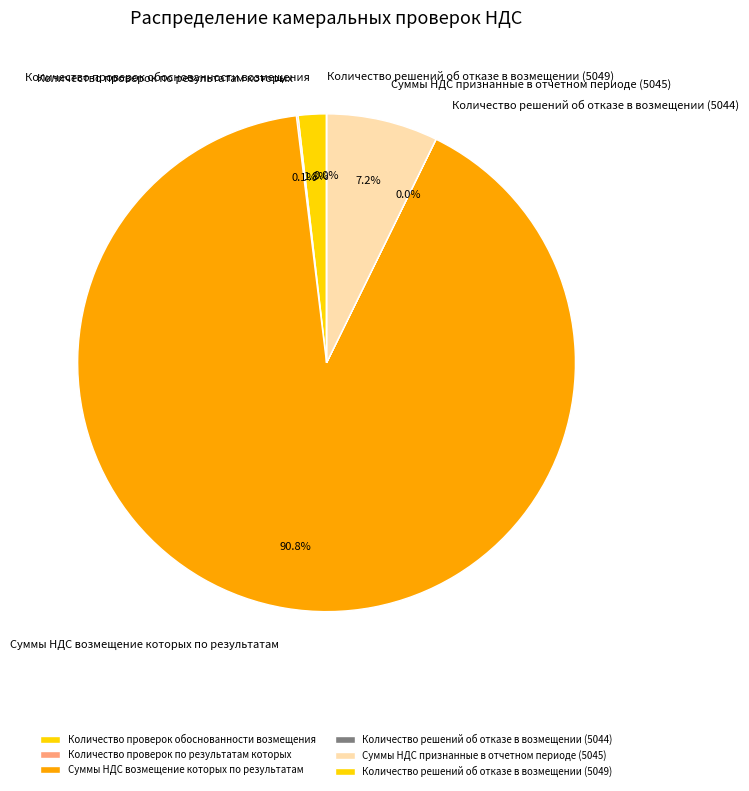

What is the majority slice?

Суммы НДС возмещение которых по результатам